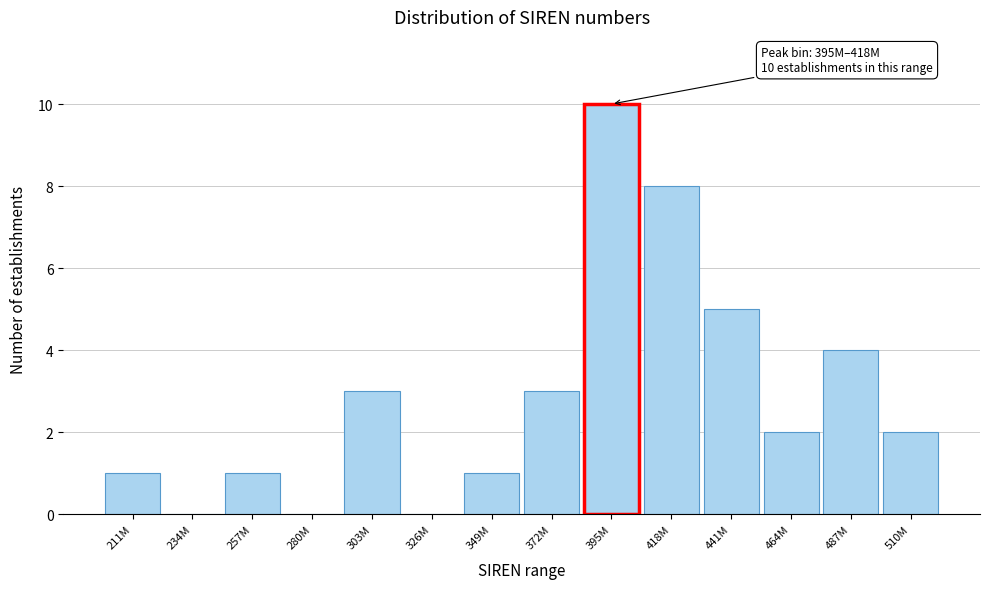

Reading left to right, what are all the values shown in this chart?

211M=1	234M=0	257M=1	280M=0	303M=3	326M=0	349M=1	372M=3	395M=10	418M=8	441M=5	464M=2	487M=4	510M=2